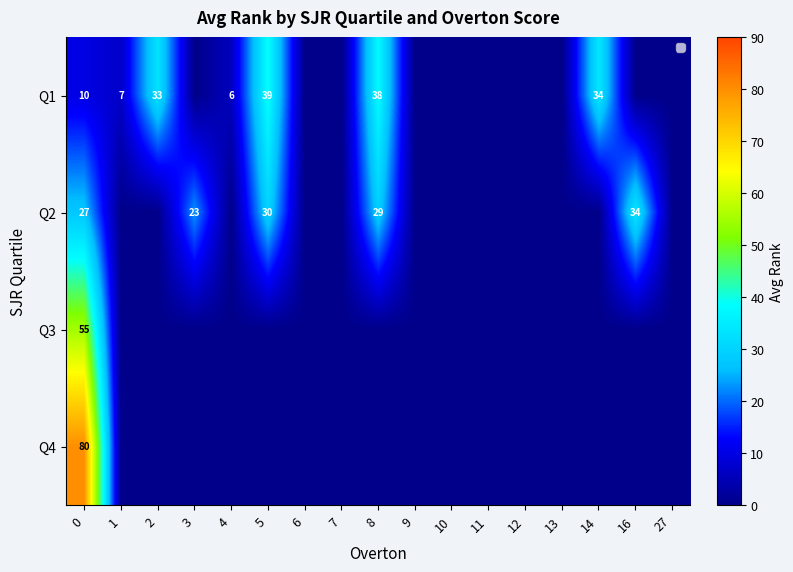

How many distinct data groups are displayed?

4